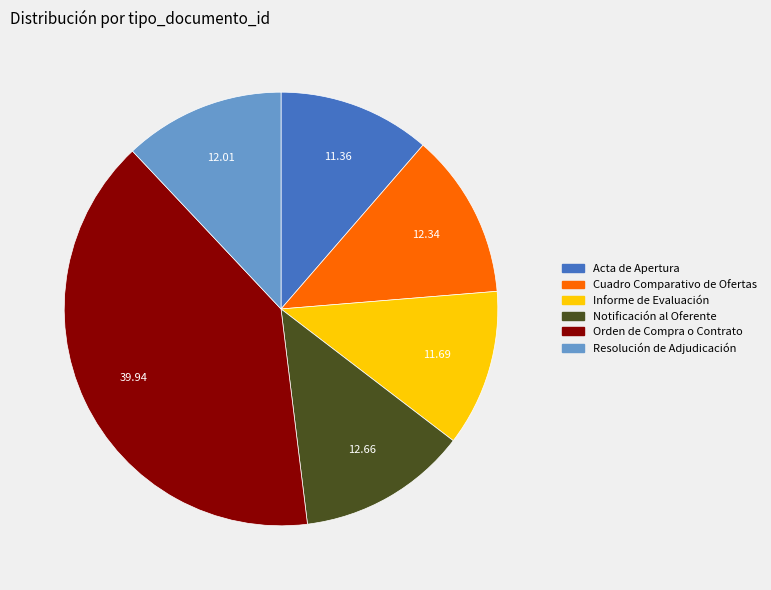

What is the largest slice in the pie chart?

Orden de Compra o Contrato